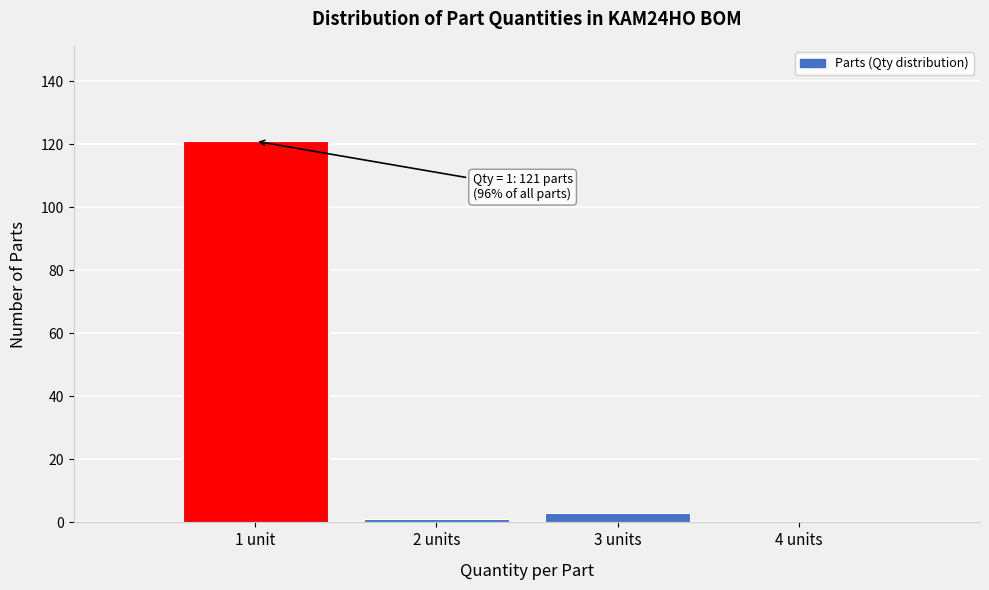

Reading right to left, transcribe all the data shown in this chart.

4 units=0	3 units=3	2 units=1	1 unit=121